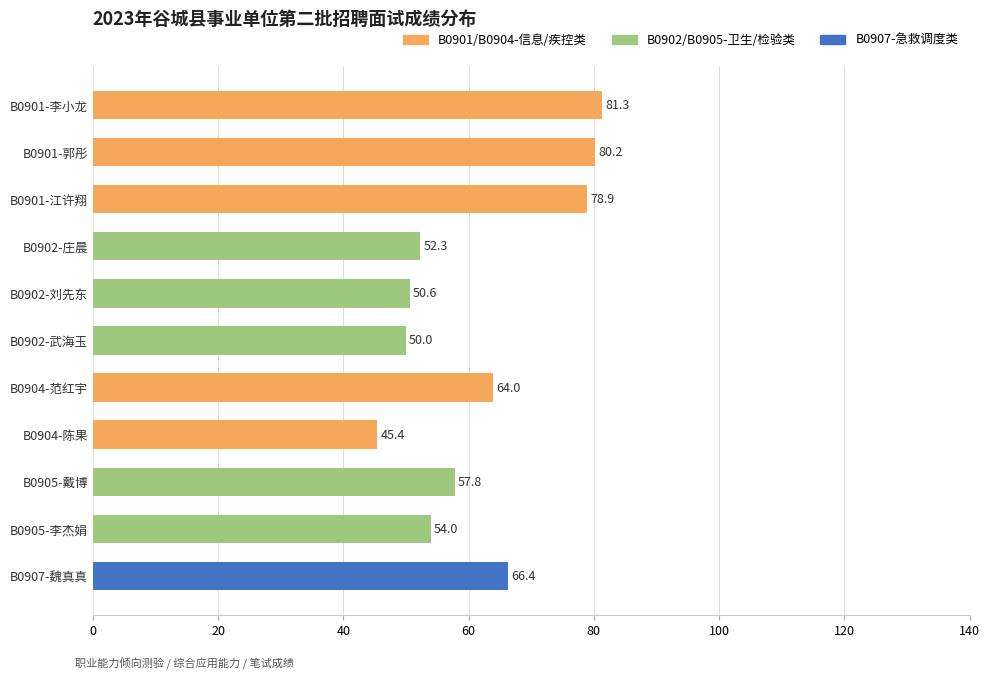

Reading top to bottom, list all the values displayed in this chart.

B0901-李小龙=81.3	B0901-郭彤=80.2	B0901-江许翔=78.9	B0902-庄晨=52.3	B0902-刘先东=50.6	B0902-武海玉=50.0	B0904-范红宇=64.0	B0904-陈果=45.4	B0905-戴博=57.8	B0905-李杰娟=54.0	B0907-魏真真=66.4